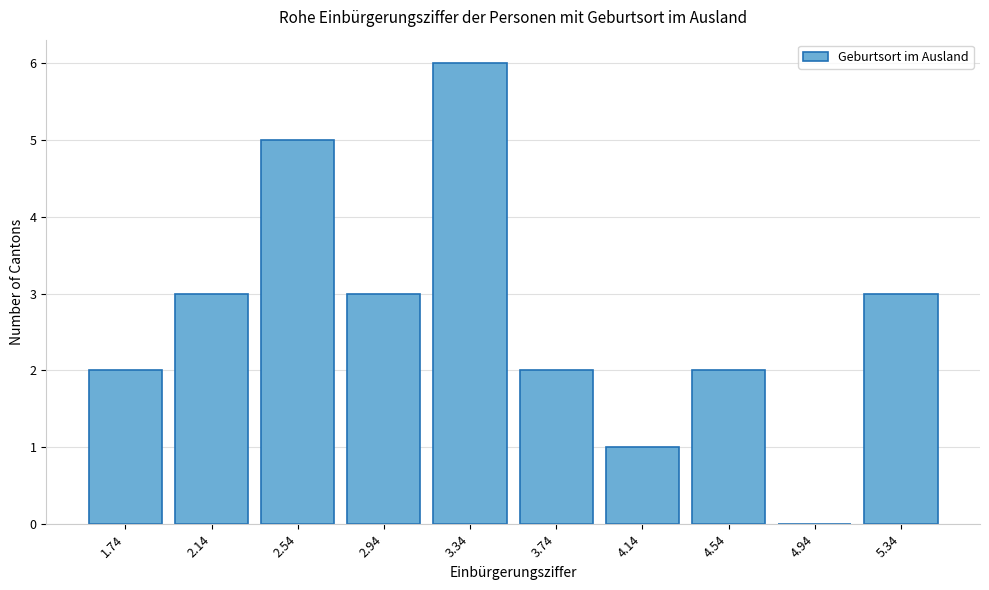

Reading left to right, transcribe all the data shown in this chart.

1.74=2	2.14=3	2.54=5	2.94=3	3.34=6	3.74=2	4.14=1	4.54=2	4.94=0	5.34=3